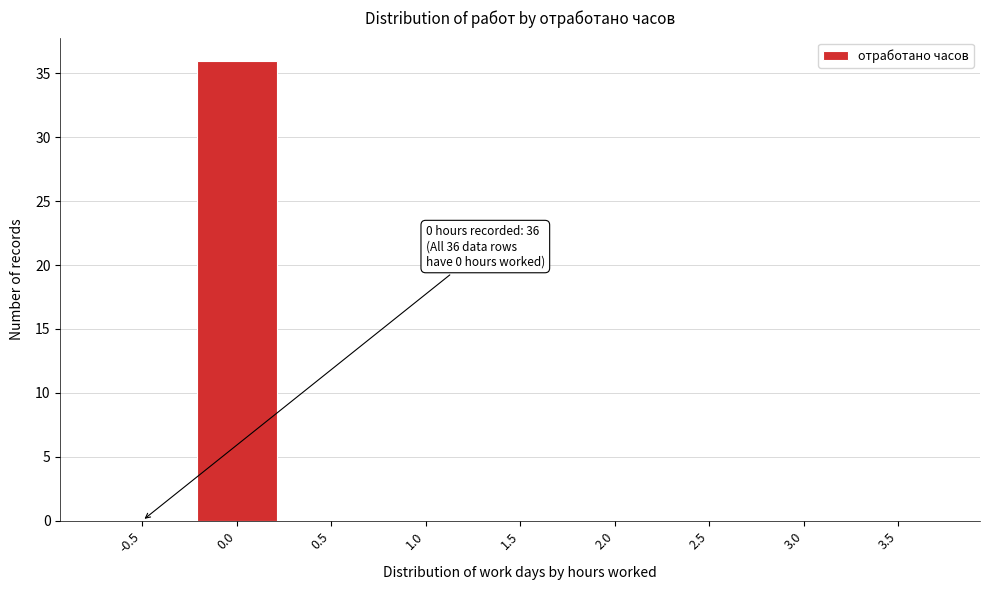

Reading left to right, extract all data points from this chart.

-0.5=0	0.0=36	0.5=0	1.0=0	1.5=0	2.0=0	2.5=0	3.0=0	3.5=0